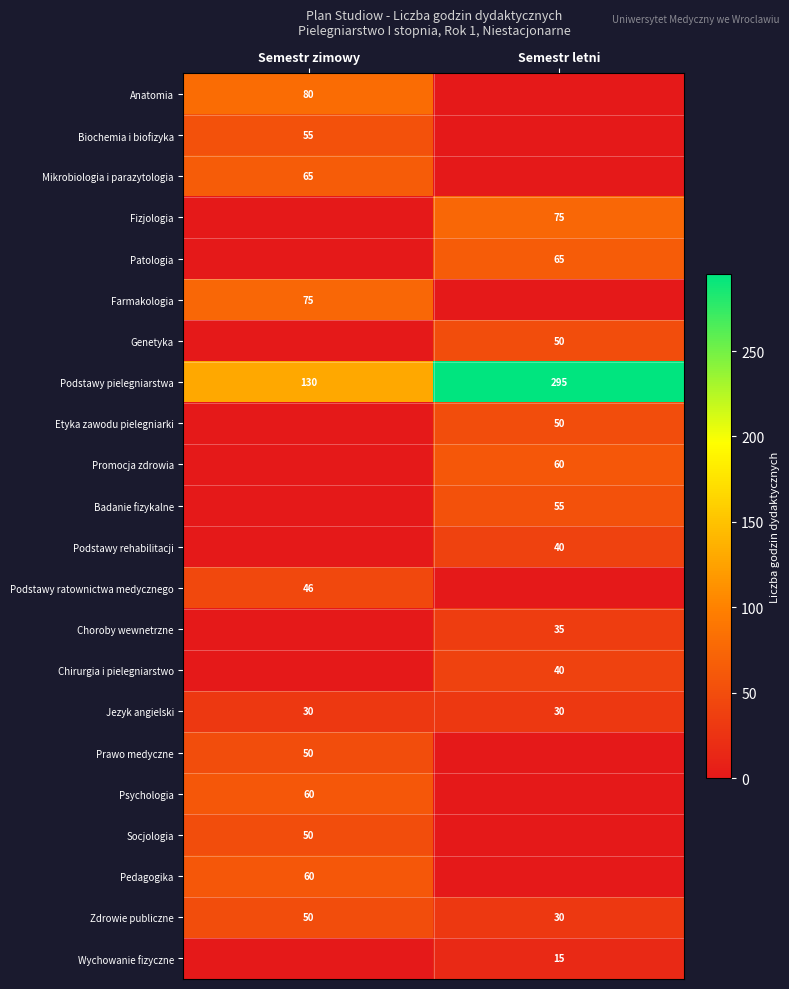

What is the lowest value of the Podstawy pielegniarstwa series?

130